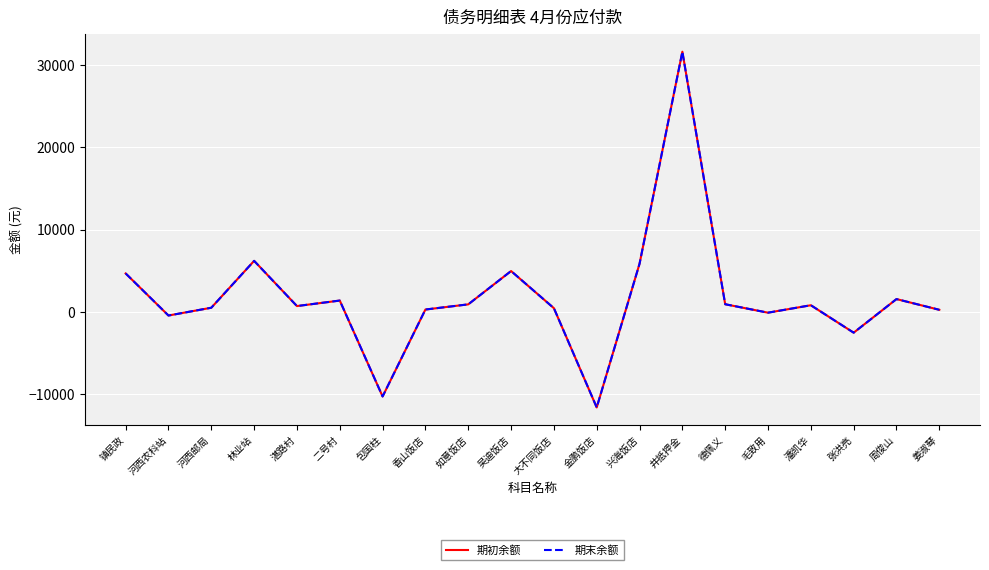

Does the chart display data point markers on the line(s)?

No